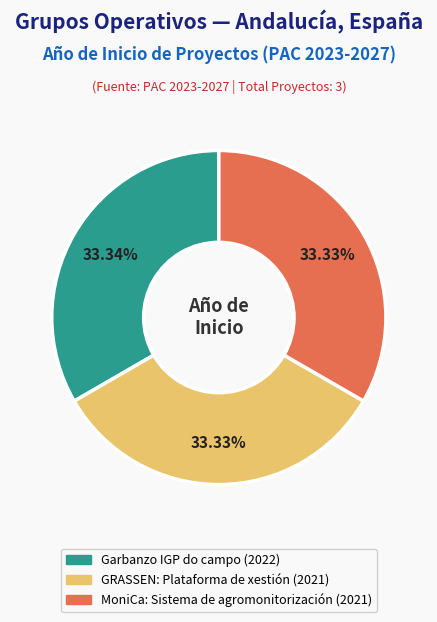

The MoniCa: Sistema de agromonitorización slice represents 46% of the pie. True or false?

False